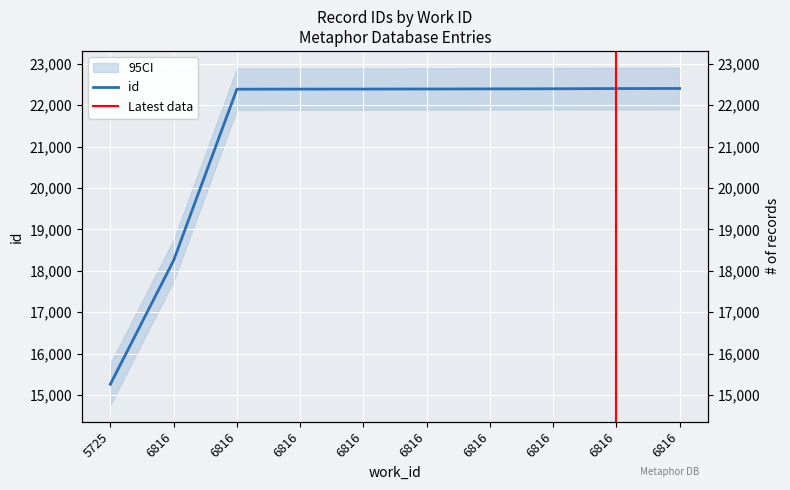

What is the sum of the values at 6816 and 6816?

44784